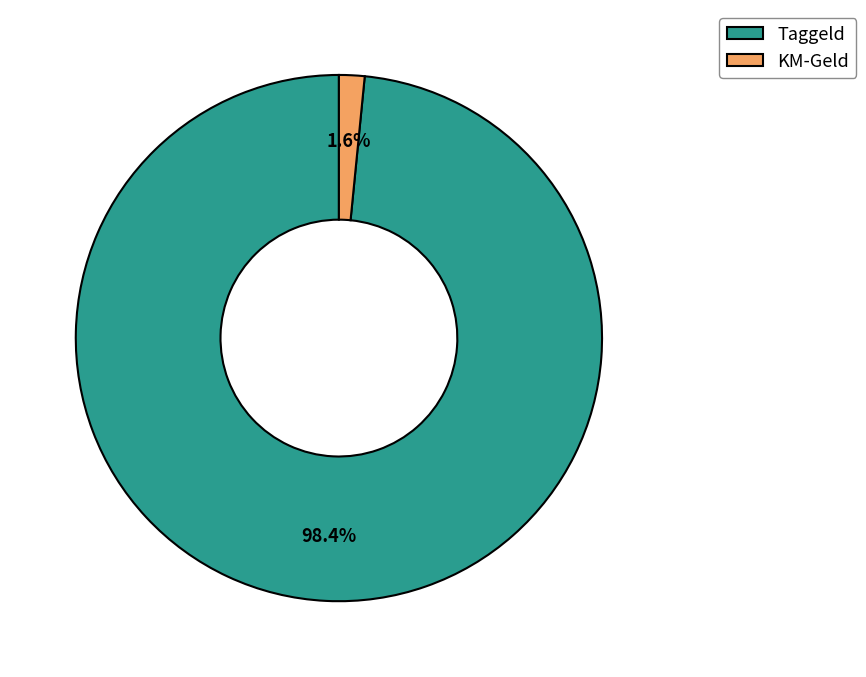

Which slice is the largest?

Taggeld